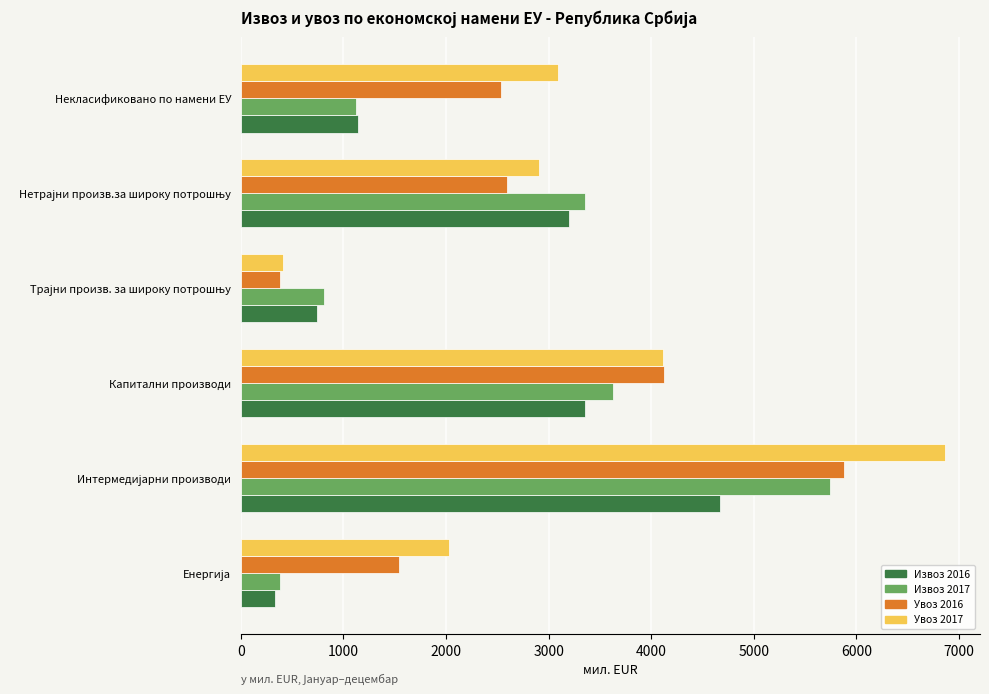

Which series has the largest total across all categories?

Увоз 2017